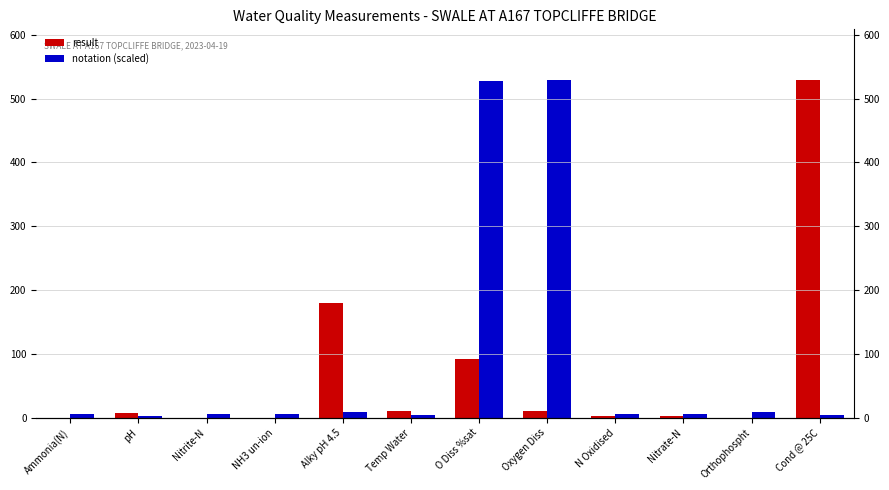

What is the greatest value displayed?

529.0